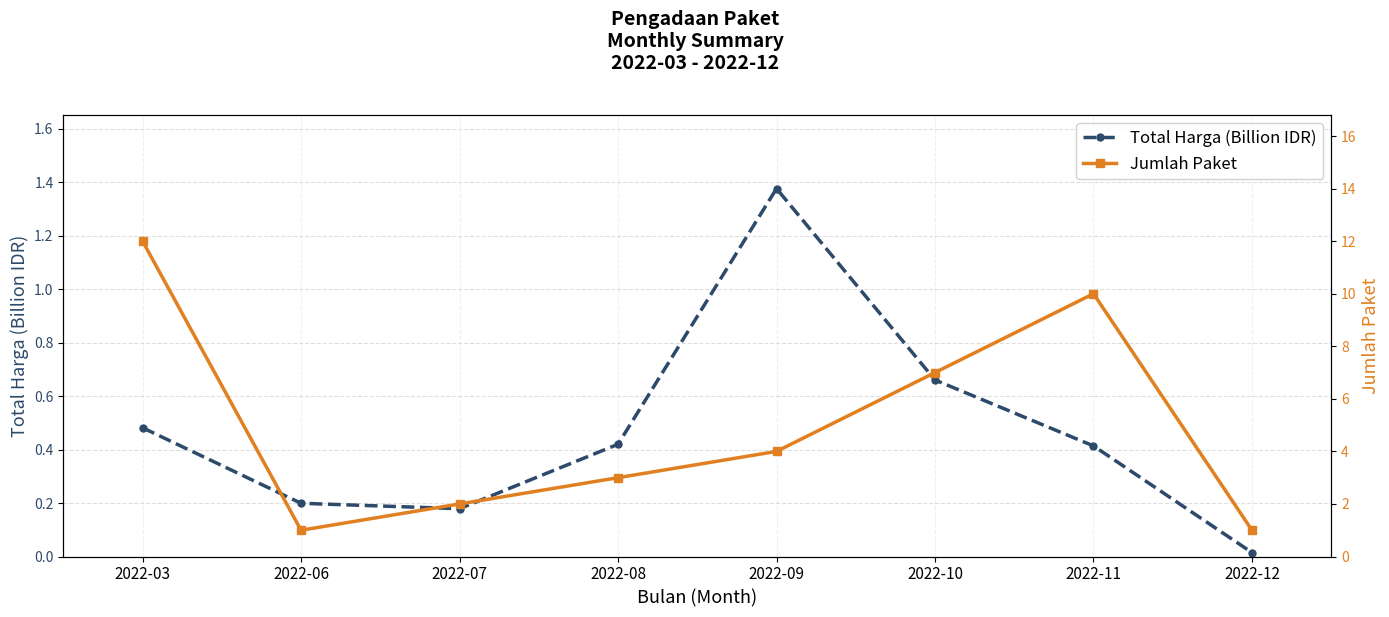

What is the spread (max minus min) of values at 2022-08?

2.6